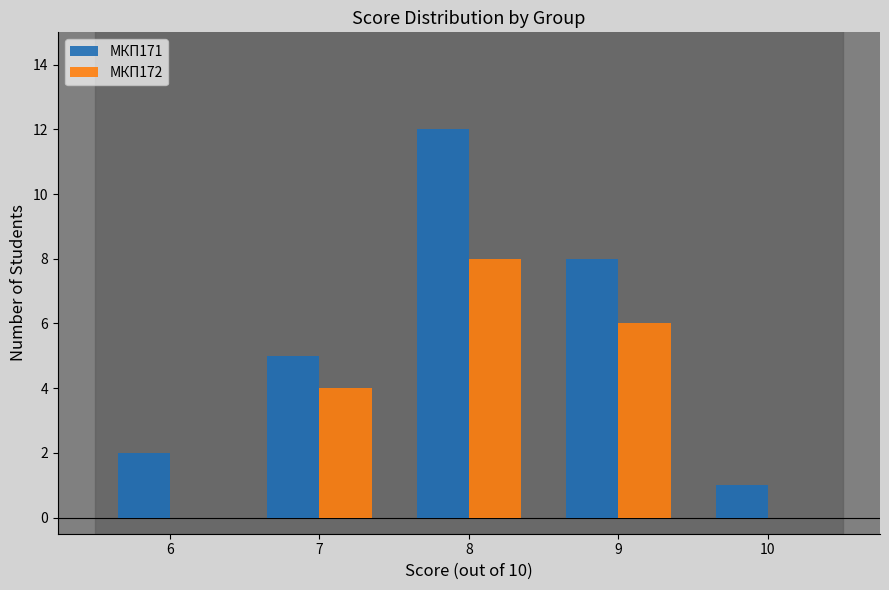

How many series are shown in this chart?

2